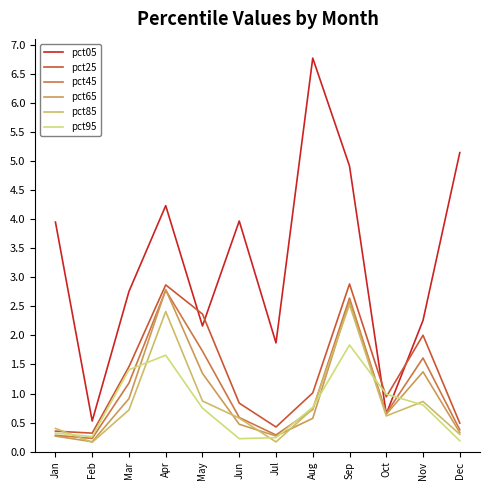

What is the average value of the pct05 series?

3.3